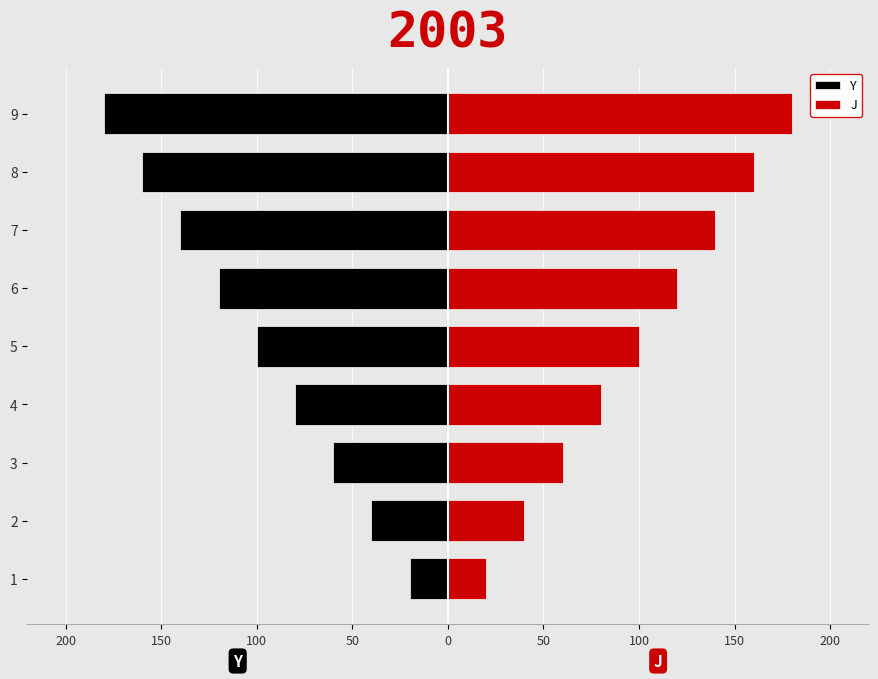

What are all the series names shown in the legend?

Y, J